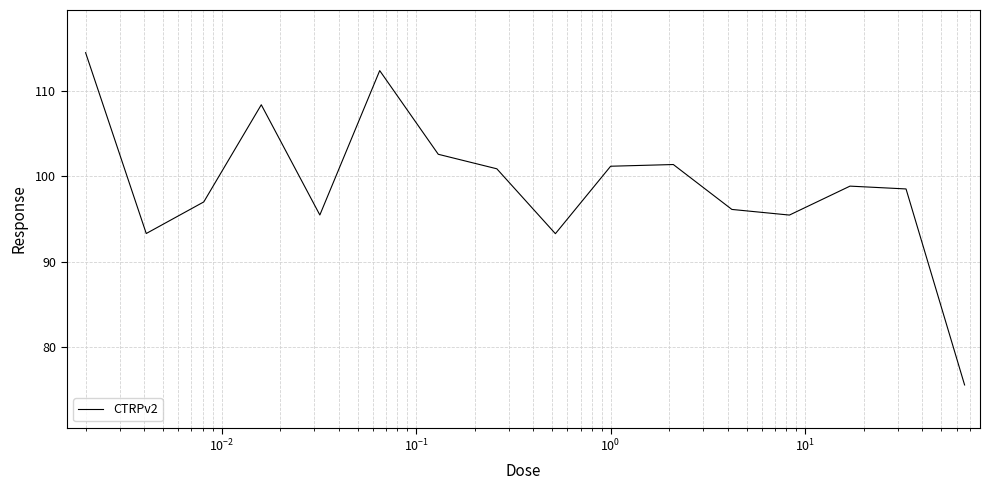

What is the difference between the maximum and minimum values?

38.9